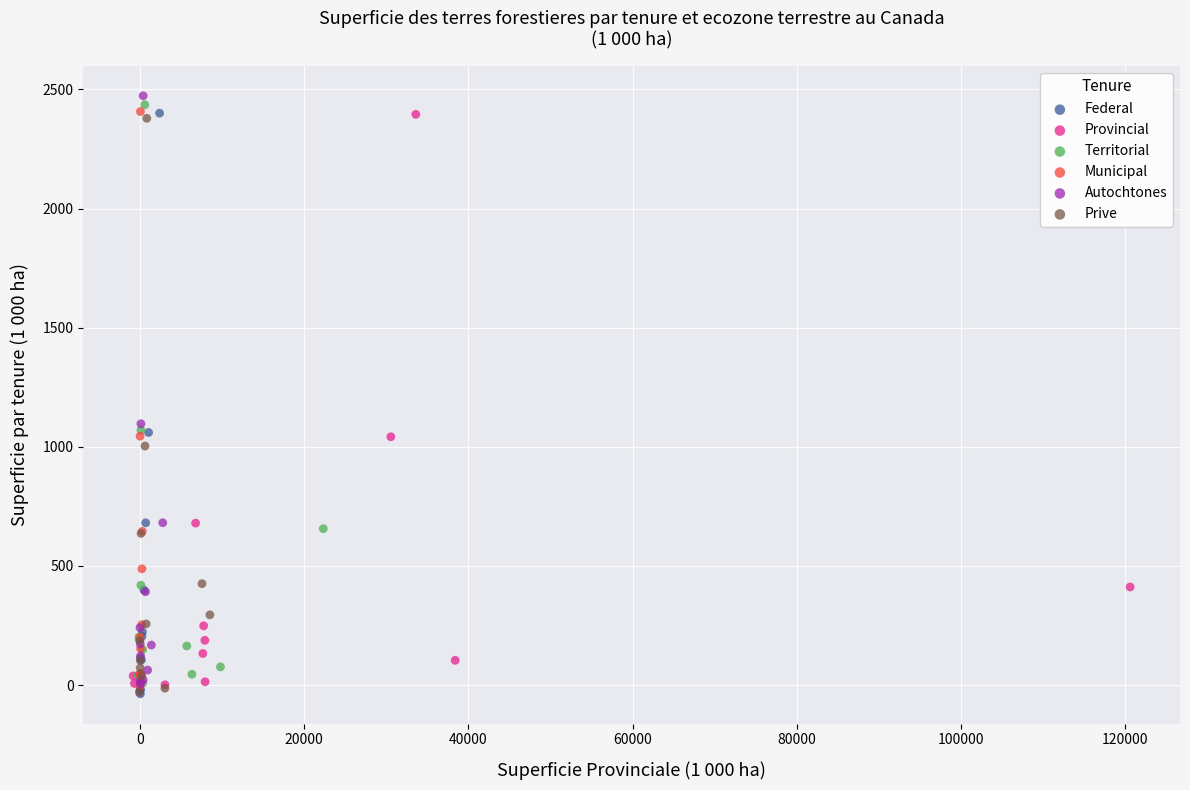

What are all the series names shown in the legend?

Federal, Provincial, Territorial, Municipal, Autochtones, Prive